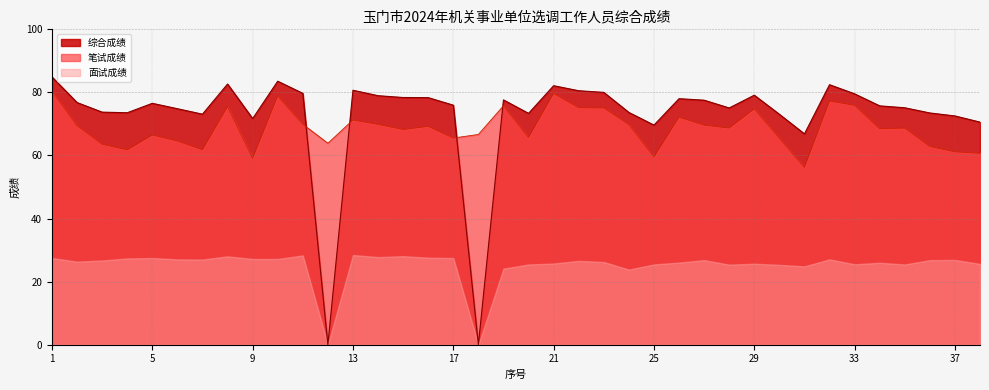

What is the greatest value displayed?

84.9